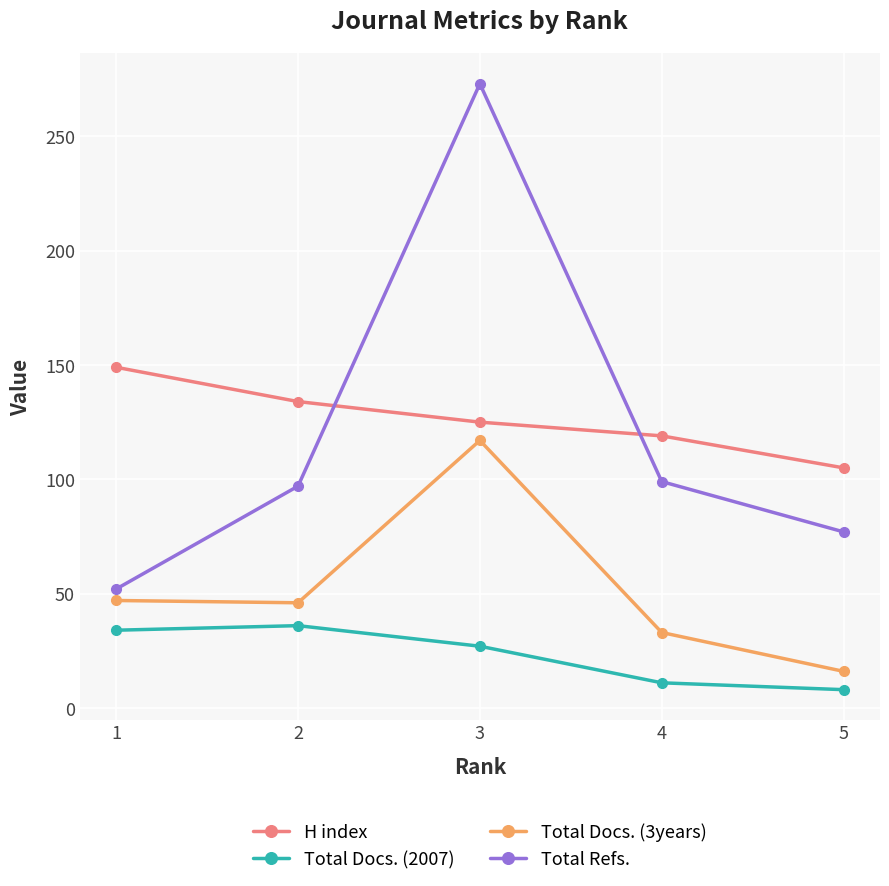

True or false: Total Docs. (2007) has more than 1 points higher than both neighbors.

False